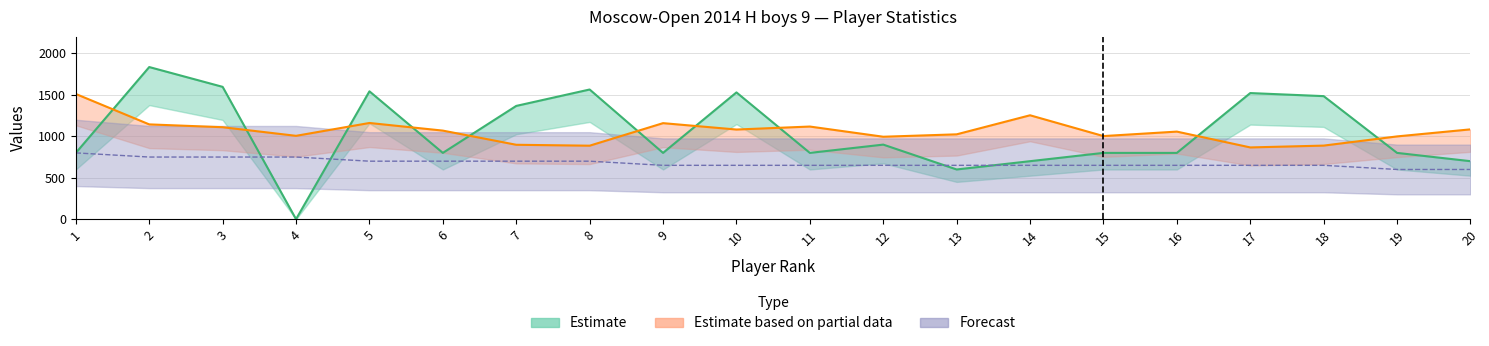

Count the number of categories in the chart.

20